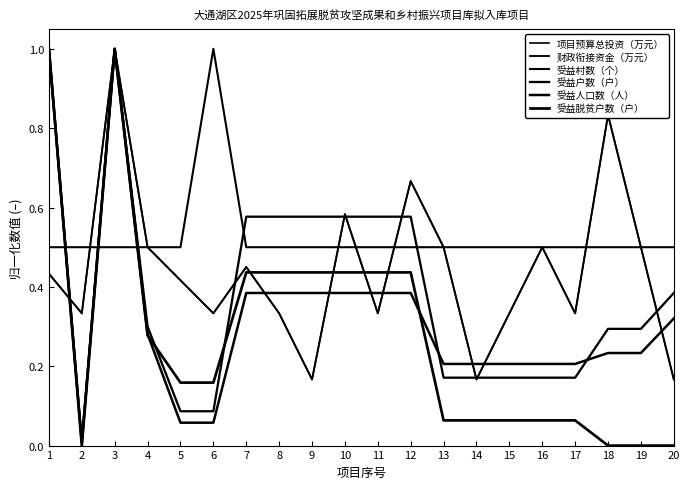

After their last crossing, which series has the higher values: 财政衔接资金（万元） or 受益户数（户）?

受益户数（户）